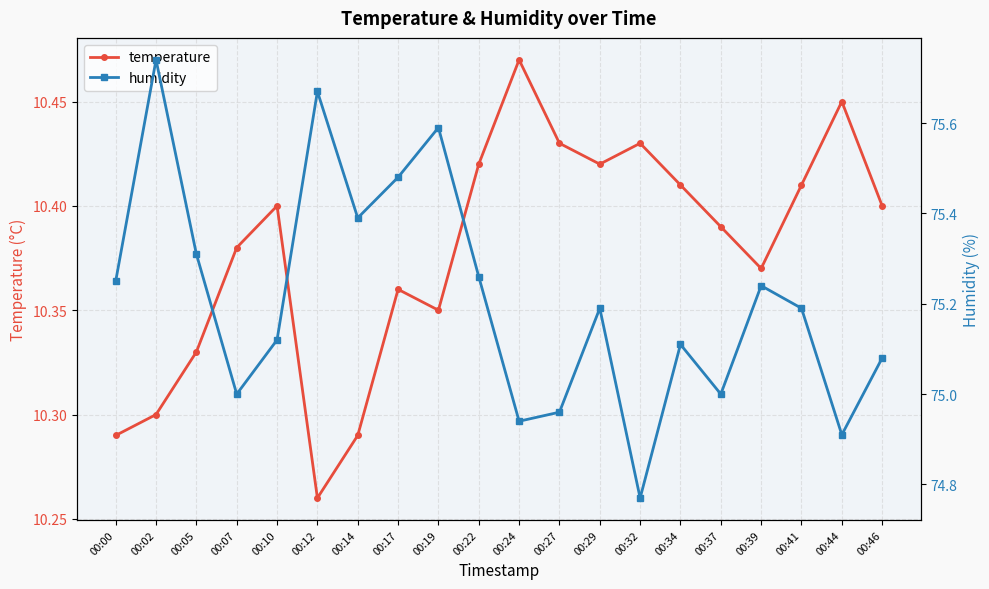

True or false: humidity has more than 1 points higher than both neighbors.

True